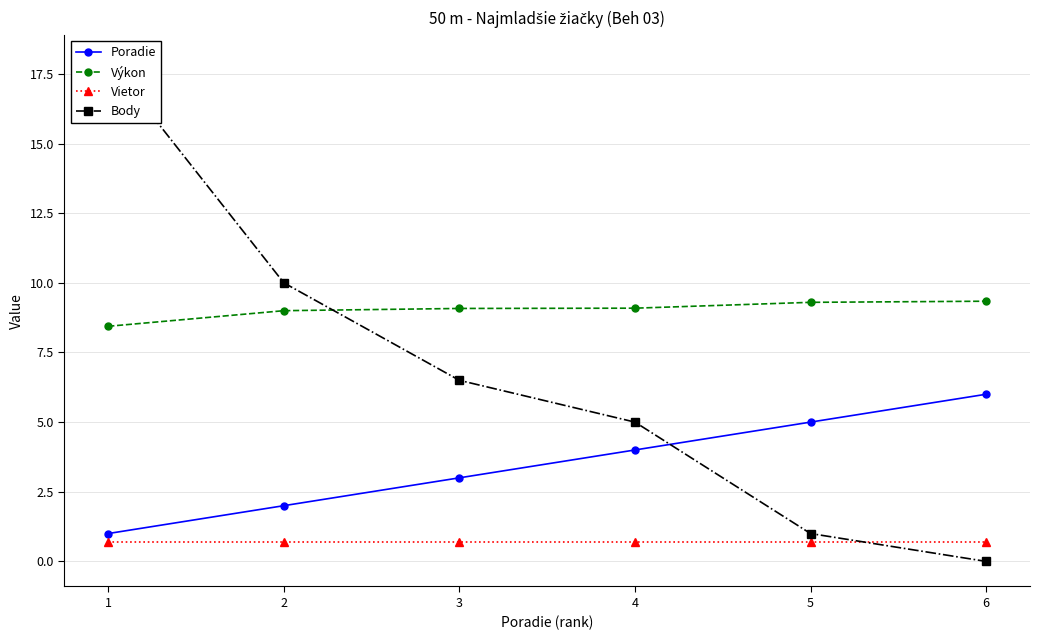

What is the value of the Vietor point at the 1st from the left?

0.7